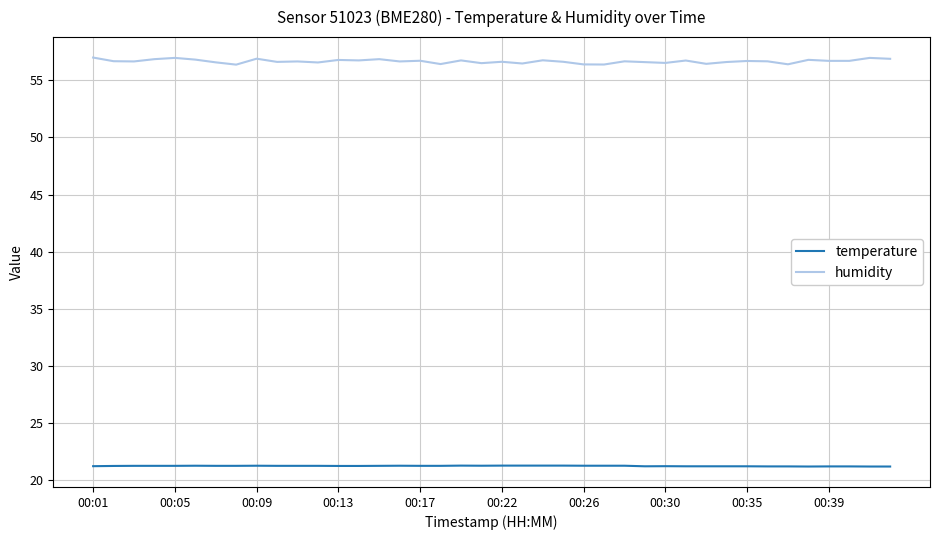

True or false: humidity and temperature intersect in this chart.

False